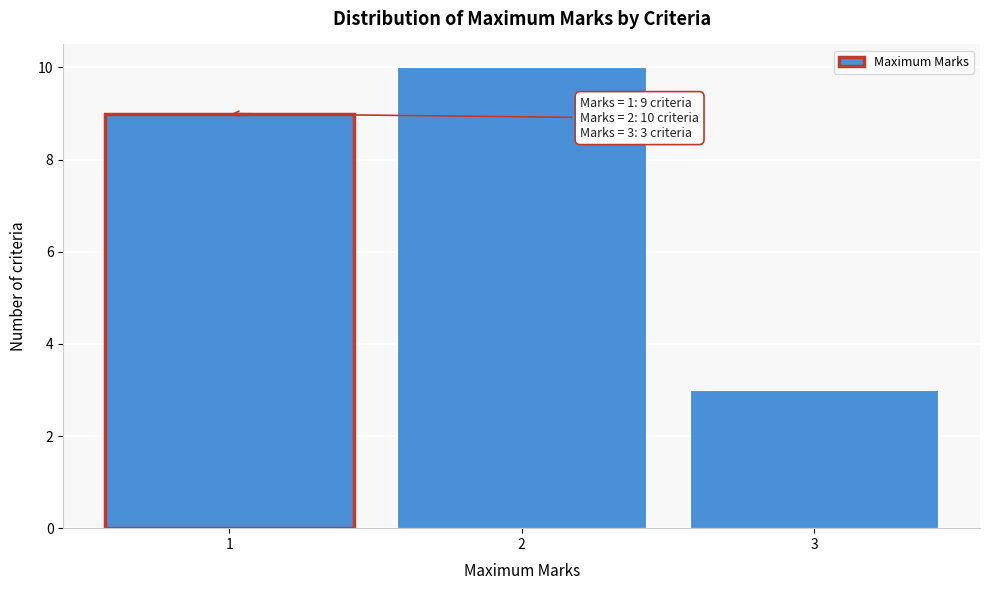

Which range on the x-axis has the tallest bar?

1.5 to 2.5